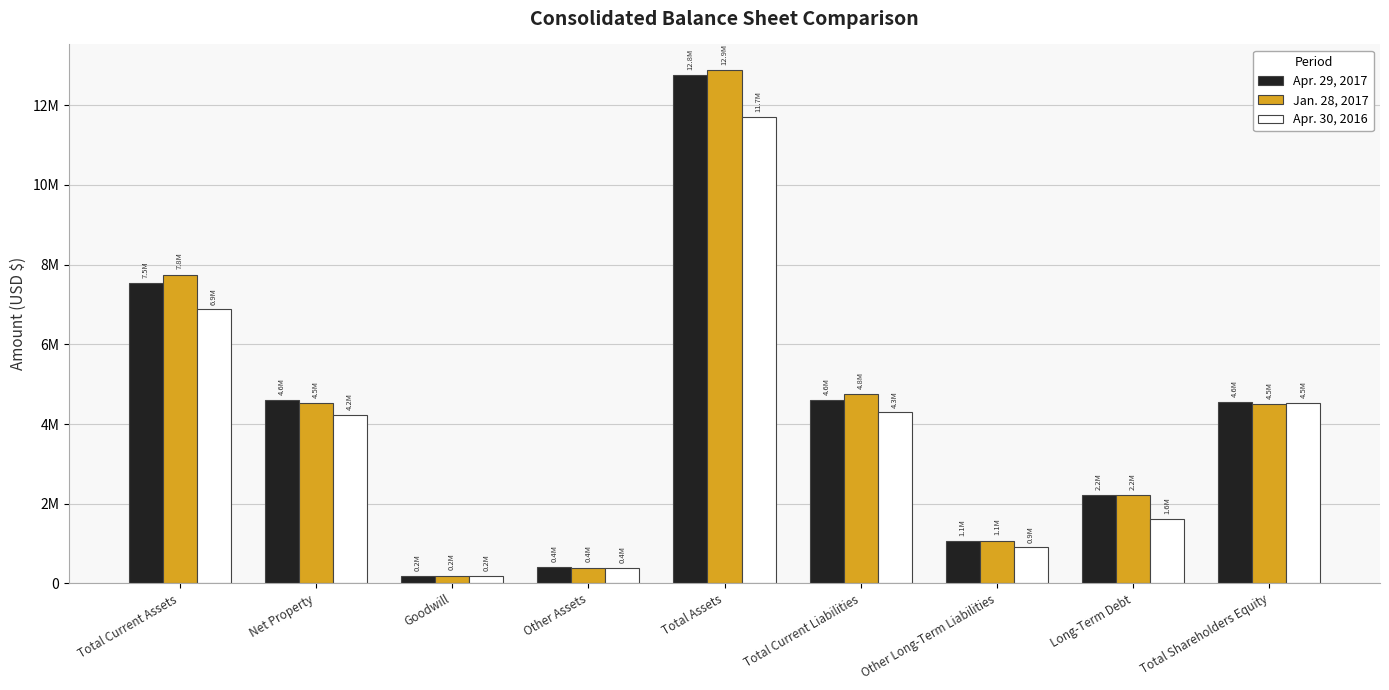

What is the value of the Apr. 30, 2016 bar at the 6th from the left?

4296735